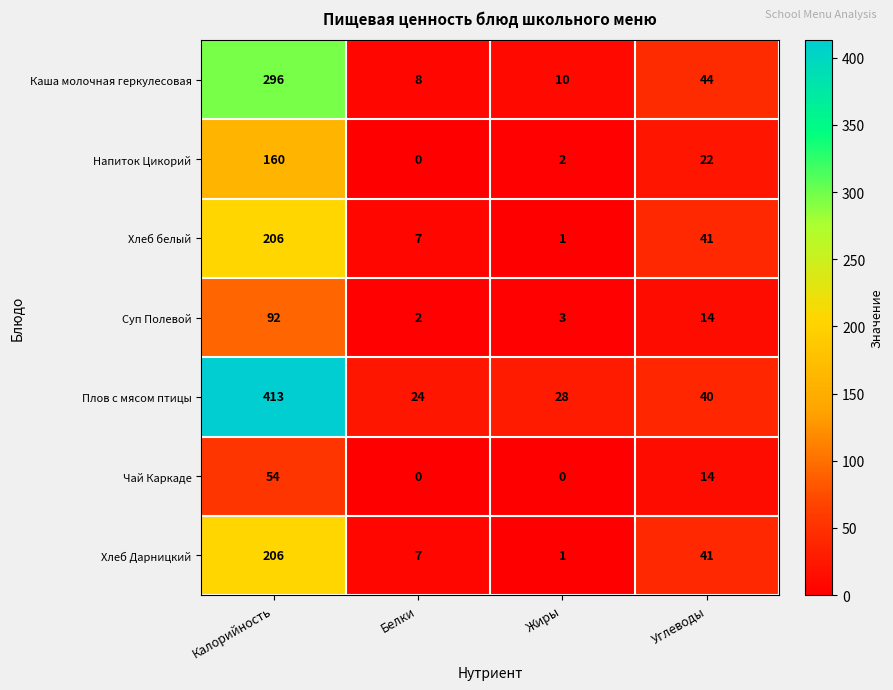

Is the value of Чай Каркаде at Жиры greater than the value of Хлеб Дарницкий at Жиры?

No